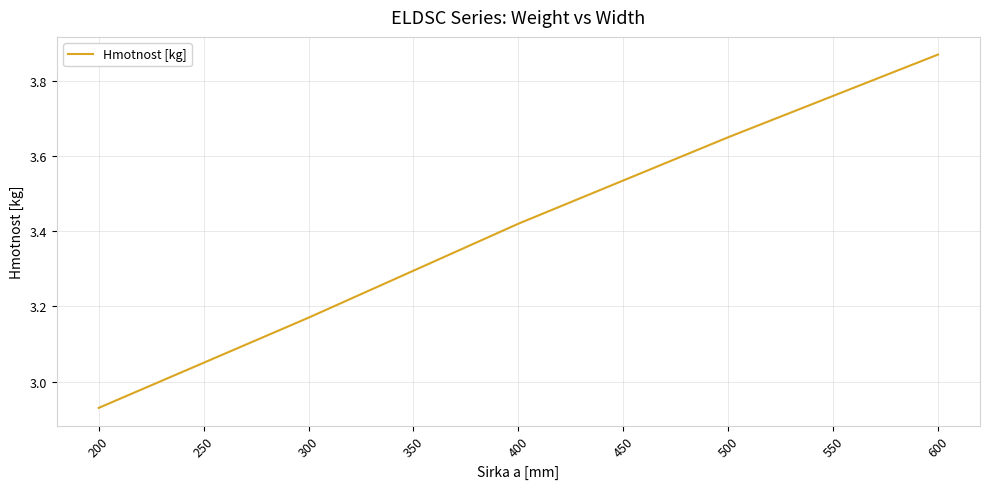

Between 300 and 200, which is larger?

300